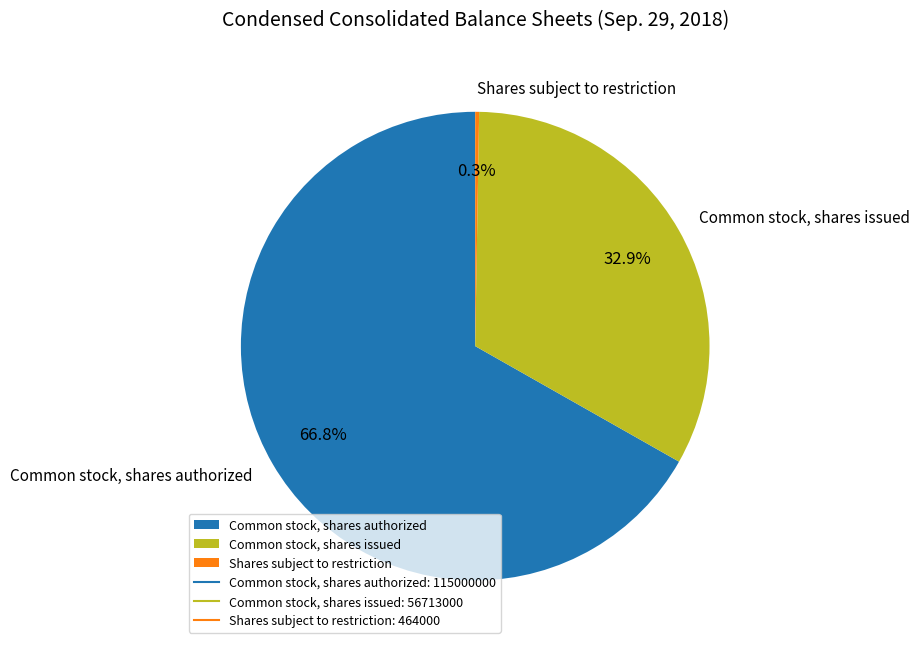

Does Common stock, shares authorized represent more than half of the total?

Yes